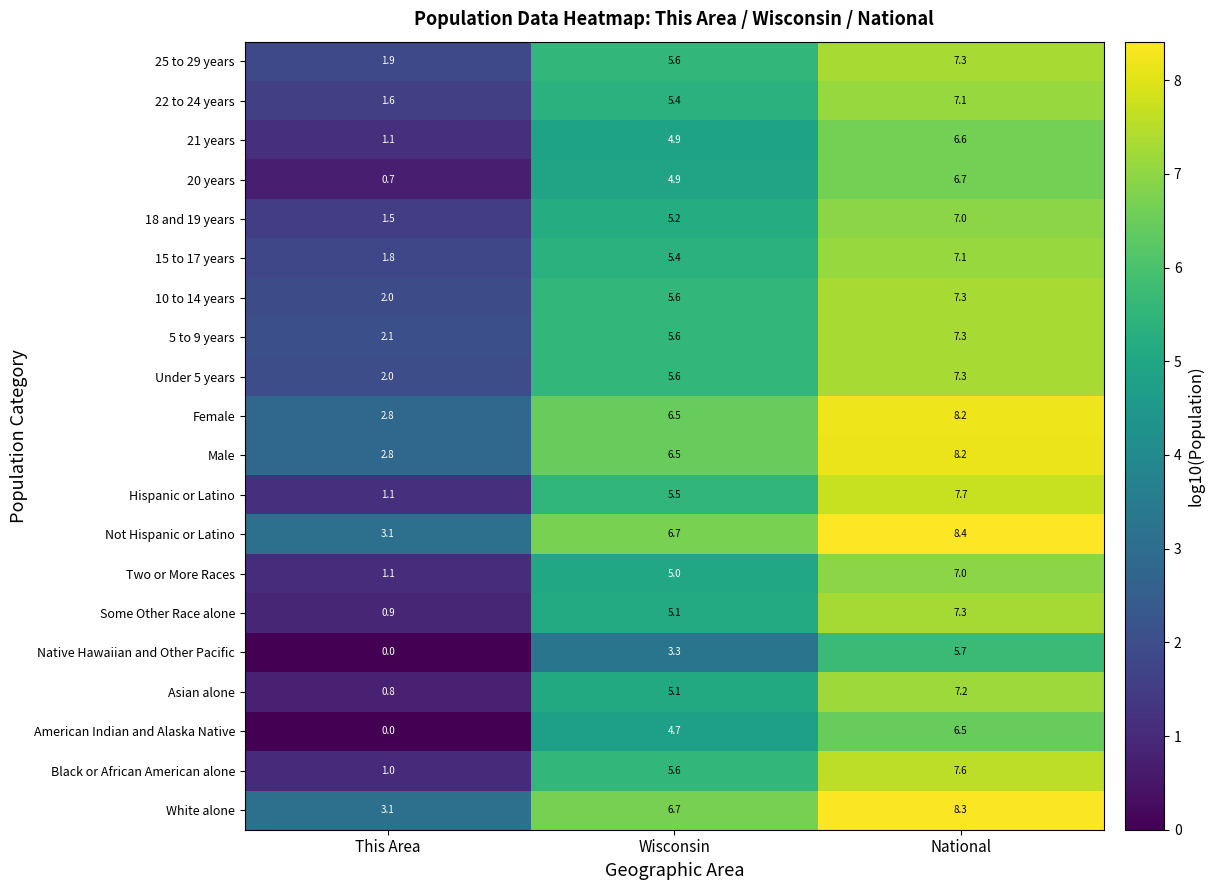

Is it true that 20 years equals 6.7 at National?

True